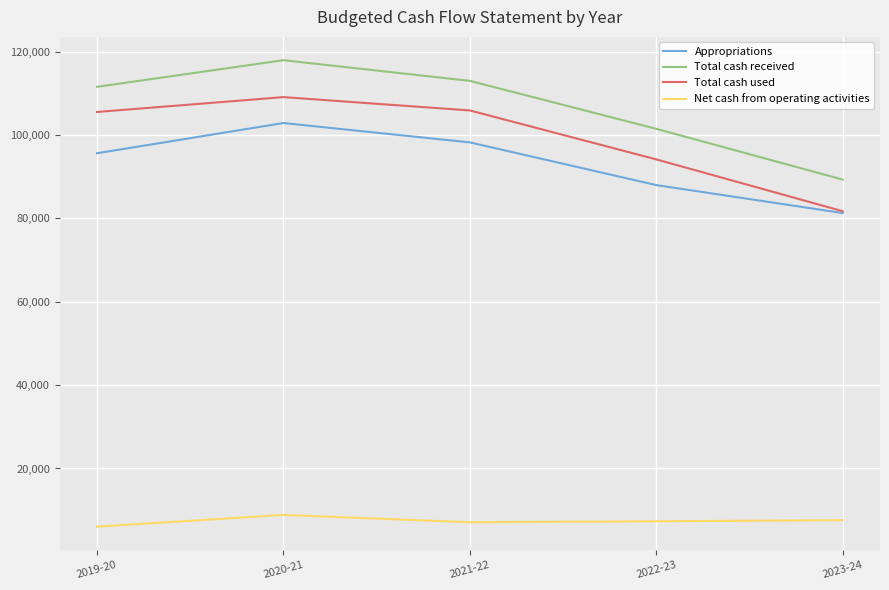

What is the average value of the Total cash received series?

106670